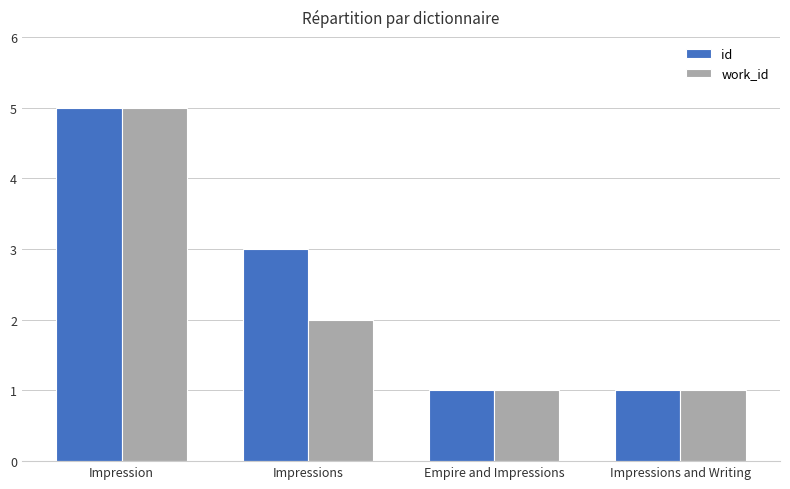

Reading left to right, extract all data points from this chart.

id: 5	3	1	1
work_id: 5	2	1	1